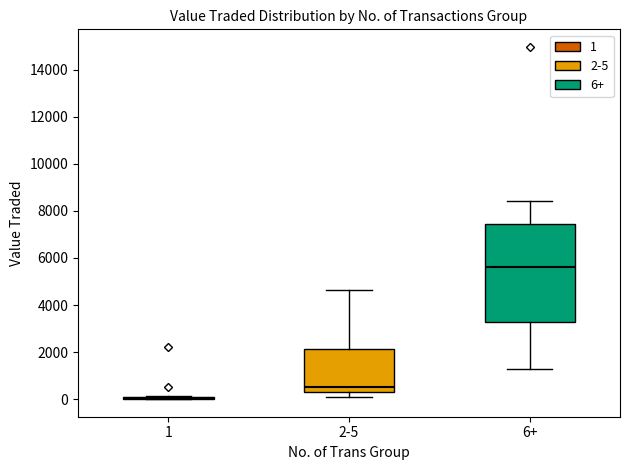

Reading left to right, read every box against the y-axis: the position of its median line, the range the box covers, and the ends of its whiskers. The values are not printed on the chart, so give them approximately, as read against the axis.

1: box collapsed to a line at 0, whiskers 0 to 200
2-5: median 600, box 200 to 2200, whiskers 0 to 4600
6+: median 5600, box 3200 to 7400, whiskers 1200 to 8400